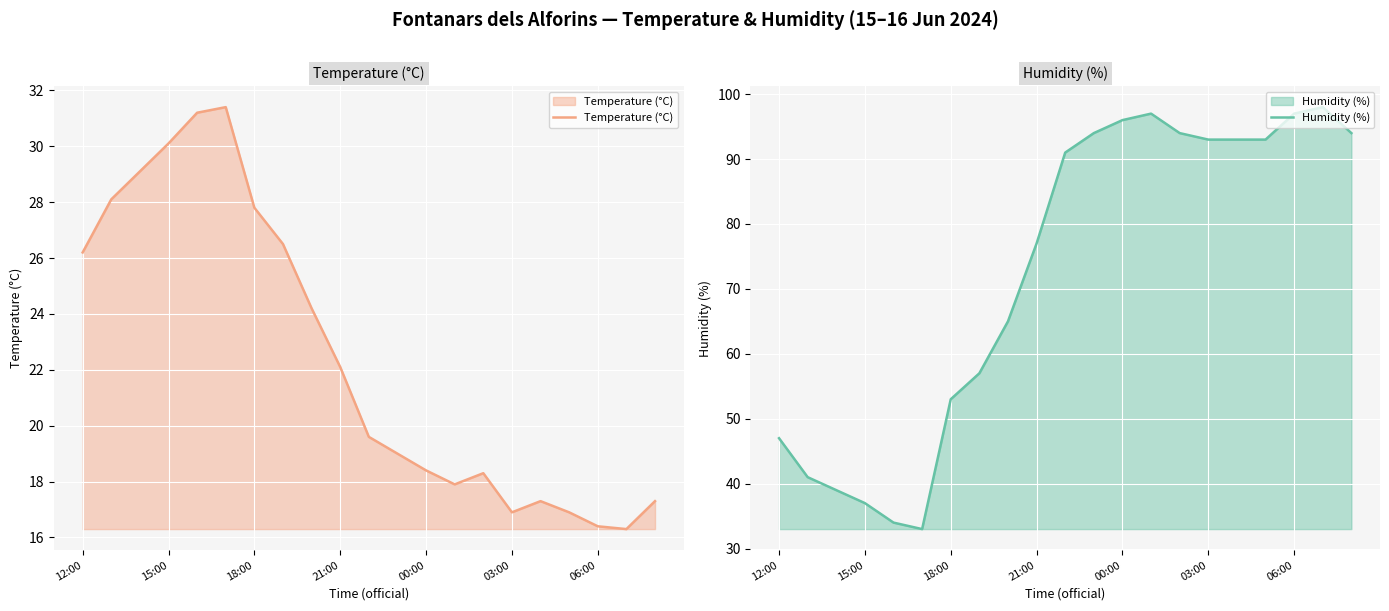

The Temperature (°C) series shows 22.1 at 21:00. True or false?

True